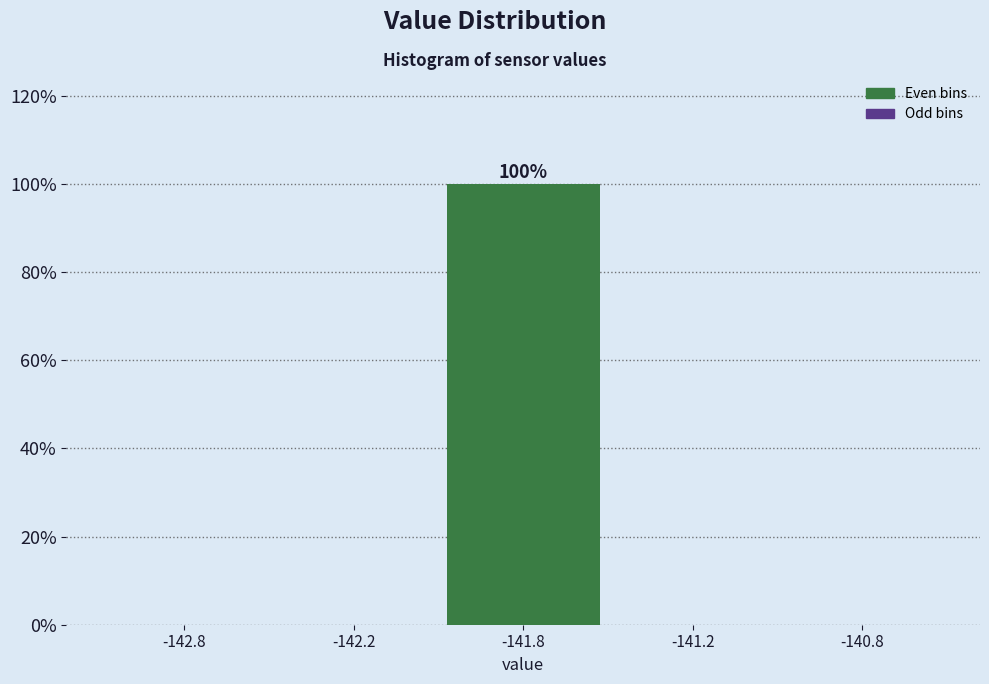

Reading left to right, extract all data points from this chart.

-142.8=0	-142.2=0	-141.8=100	-141.2=0	-140.8=0